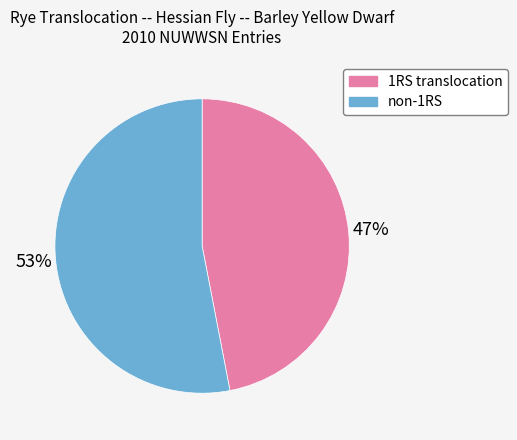

Which slice is the largest?

non-1RS